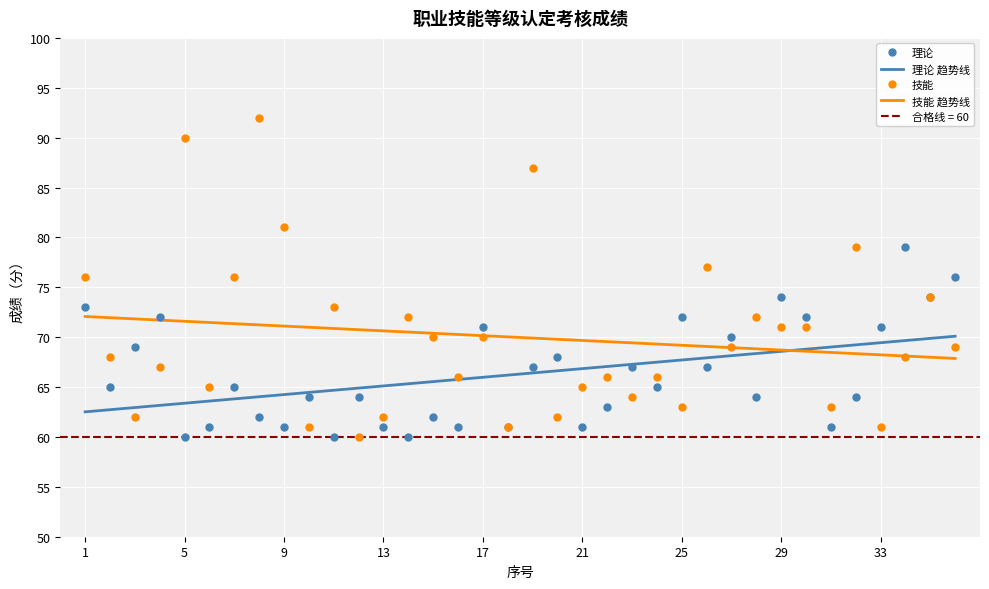

What is the highest value of the 技能 series?

92.0